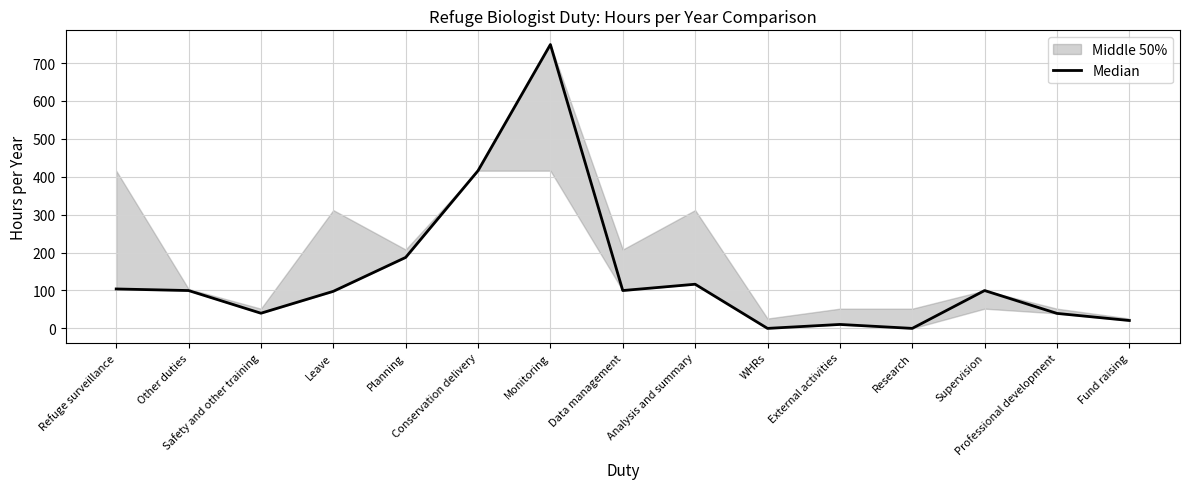

The chart shows a value of 116.5 at Analysis and summary. True or false?

True